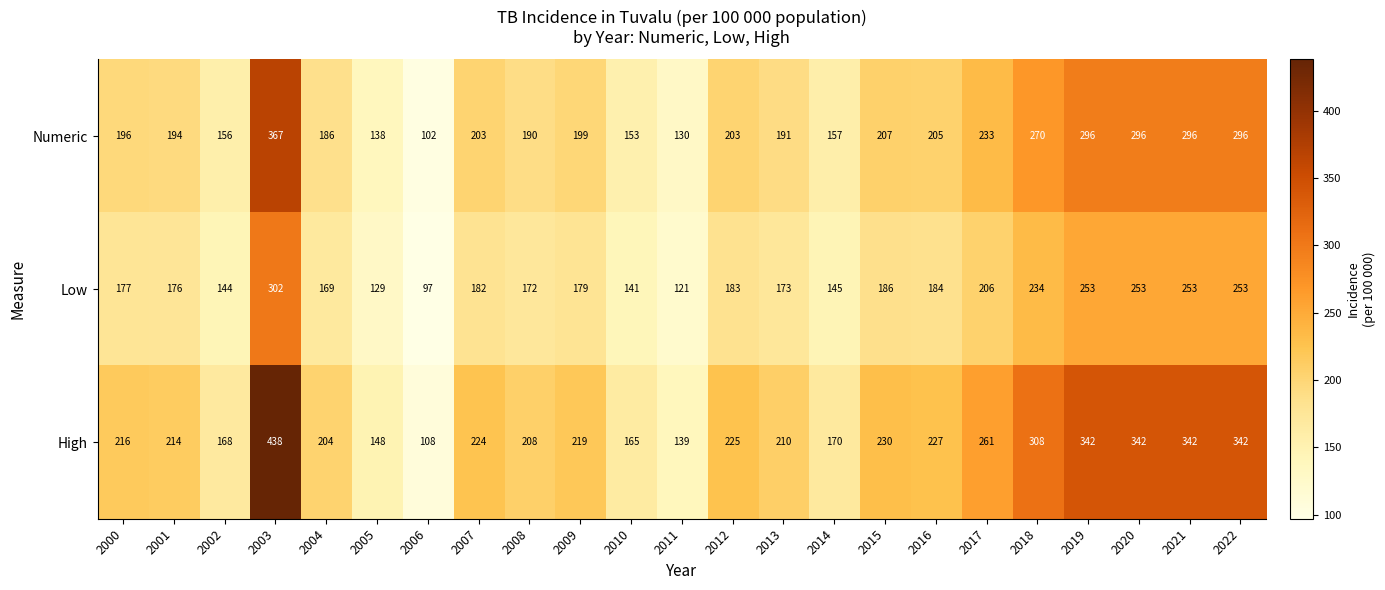

True or false: Low has a value of 253 at 2021.

True